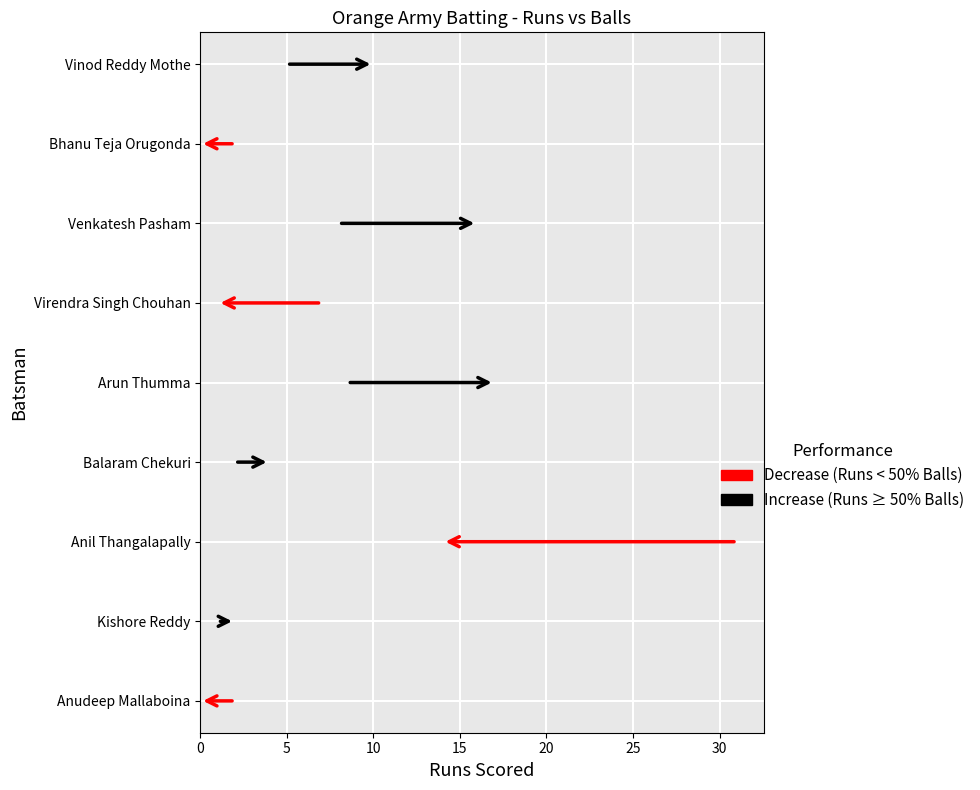

Which has a higher value, Vinod Reddy Mothe or Anudeep Mallaboina?

Vinod Reddy Mothe